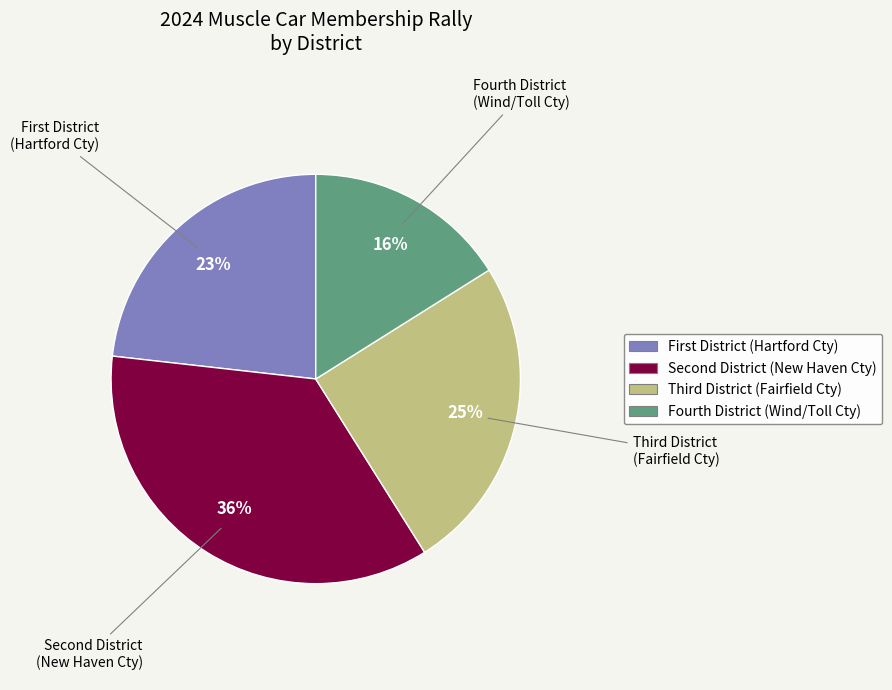

The Fourth District (Wind/Toll Cty) slice represents 7% of the pie. True or false?

False